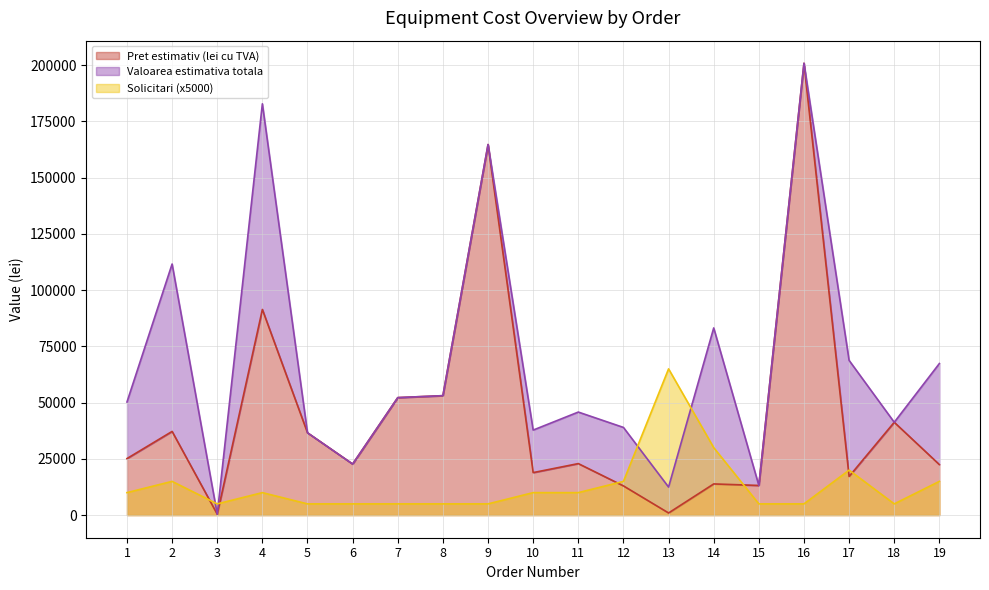

At which category does Valoarea estimativa totala reach its first local valley?

3